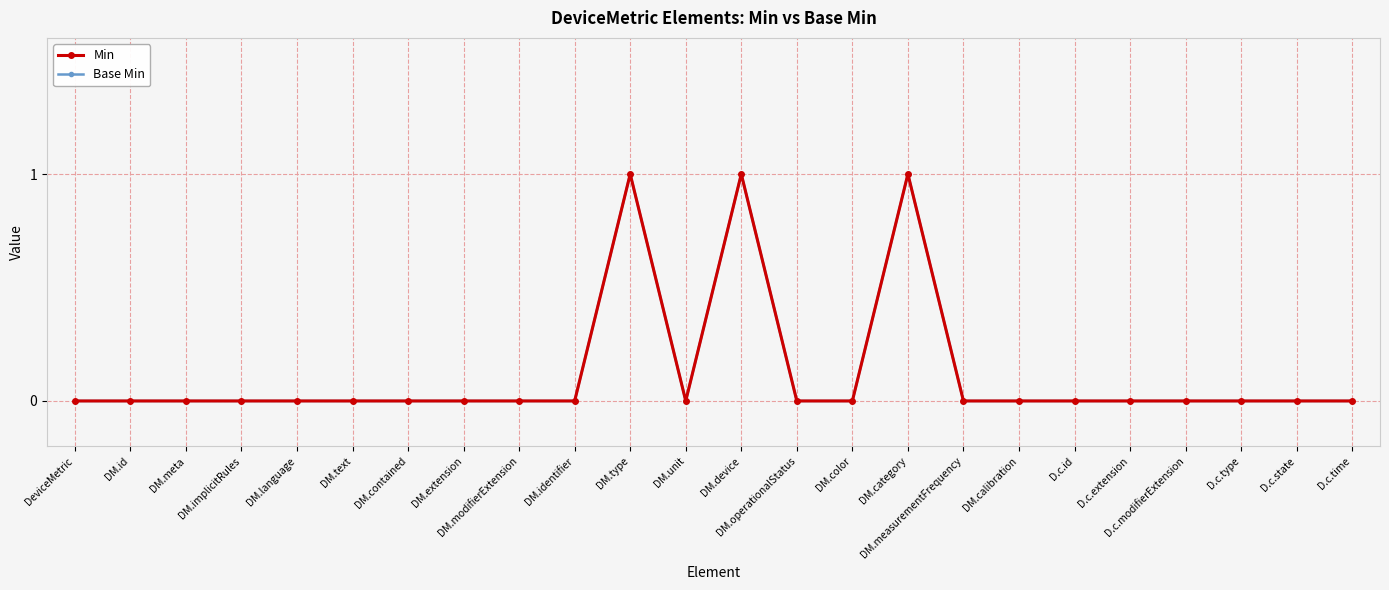

List the labels in order of Min value, smallest first.

DeviceMetric, DM.id, DM.meta, DM.implicitRules, DM.language, DM.text, DM.contained, DM.extension, DM.modifierExtension, DM.identifier, DM.unit, DM.operationalStatus, DM.color, DM.measurementFrequency, DM.calibration, D.c.id, D.c.extension, D.c.modifierExtension, D.c.type, D.c.state, D.c.time, DM.type, DM.device, DM.category